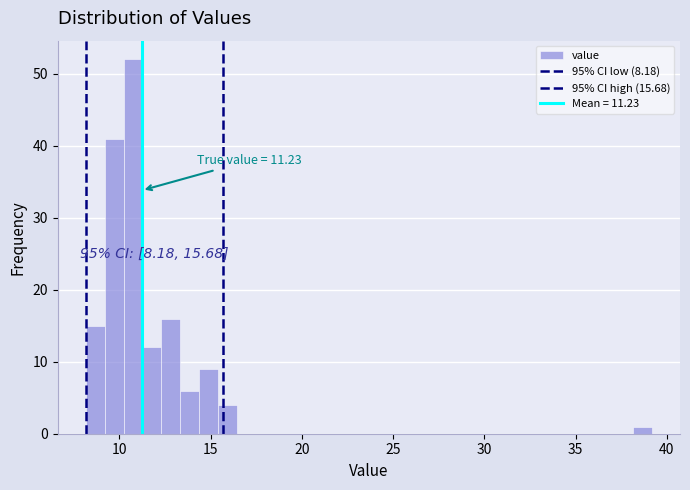

Around what value on the x-axis is the tallest bar? Give the approximate position of its centre, as read against the axis.

11.0